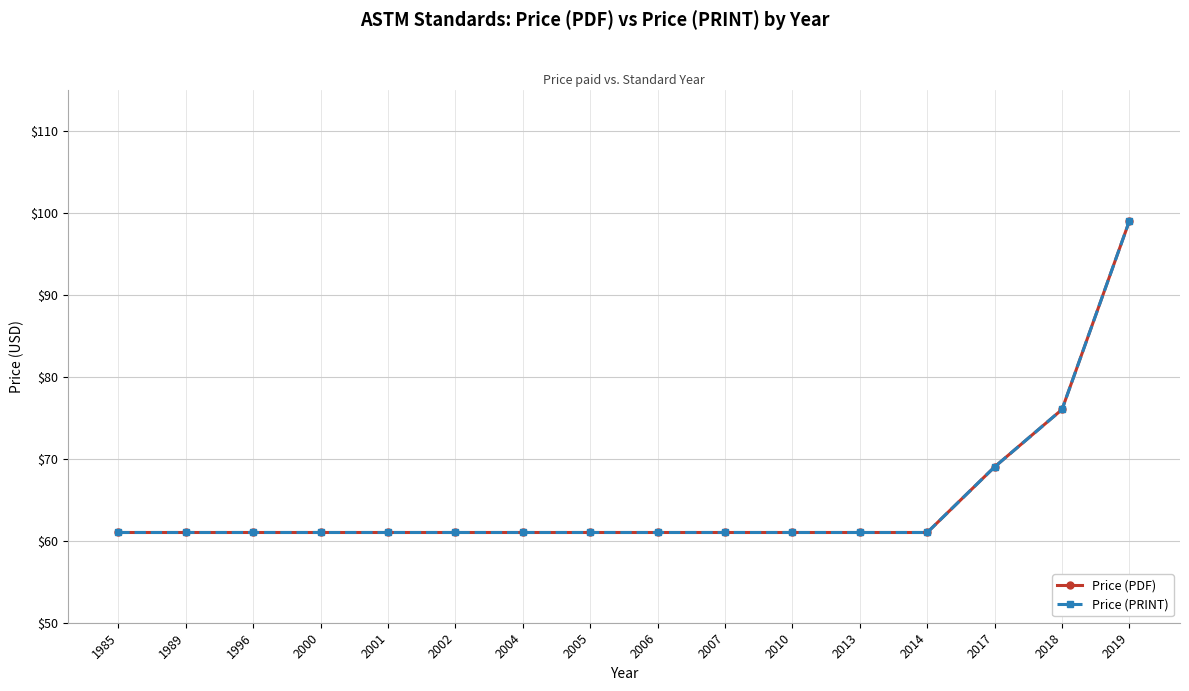

Is this an area chart (filled region under the line)?

No